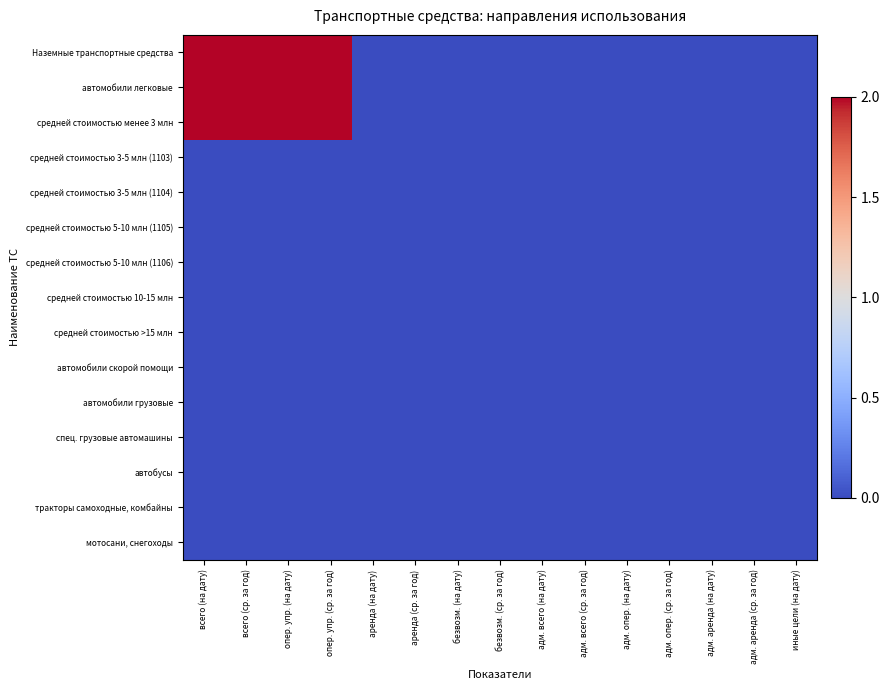

Reading right to left, list all the values displayed in this chart.

Наземные транспортные средства: иные цели (на дату)=0	адм. аренда (ср. за год)=0	адм. аренда (на дату)=0	адм. опер. (ср. за год)=0	адм. опер. (на дату)=0	адм. всего (ср. за год)=0	адм. всего (на дату)=0	безвозм. (ср. за год)=0	безвозм. (на дату)=0	аренда (ср. за год)=0	аренда (на дату)=0	опер. упр. (ср. за год)=2	опер. упр. (на дату)=2	всего (ср. за год)=2	всего (на дату)=2
автомобили легковые: иные цели (на дату)=0	адм. аренда (ср. за год)=0	адм. аренда (на дату)=0	адм. опер. (ср. за год)=0	адм. опер. (на дату)=0	адм. всего (ср. за год)=0	адм. всего (на дату)=0	безвозм. (ср. за год)=0	безвозм. (на дату)=0	аренда (ср. за год)=0	аренда (на дату)=0	опер. упр. (ср. за год)=2	опер. упр. (на дату)=2	всего (ср. за год)=2	всего (на дату)=2
средней стоимостью менее 3 млн: иные цели (на дату)=0	адм. аренда (ср. за год)=0	адм. аренда (на дату)=0	адм. опер. (ср. за год)=0	адм. опер. (на дату)=0	адм. всего (ср. за год)=0	адм. всего (на дату)=0	безвозм. (ср. за год)=0	безвозм. (на дату)=0	аренда (ср. за год)=0	аренда (на дату)=0	опер. упр. (ср. за год)=2	опер. упр. (на дату)=2	всего (ср. за год)=2	всего (на дату)=2
средней стоимостью 3-5 млн (1103): иные цели (на дату)=0	адм. аренда (ср. за год)=0	адм. аренда (на дату)=0	адм. опер. (ср. за год)=0	адм. опер. (на дату)=0	адм. всего (ср. за год)=0	адм. всего (на дату)=0	безвозм. (ср. за год)=0	безвозм. (на дату)=0	аренда (ср. за год)=0	аренда (на дату)=0	опер. упр. (ср. за год)=0	опер. упр. (на дату)=0	всего (ср. за год)=0	всего (на дату)=0
средней стоимостью 3-5 млн (1104): иные цели (на дату)=0	адм. аренда (ср. за год)=0	адм. аренда (на дату)=0	адм. опер. (ср. за год)=0	адм. опер. (на дату)=0	адм. всего (ср. за год)=0	адм. всего (на дату)=0	безвозм. (ср. за год)=0	безвозм. (на дату)=0	аренда (ср. за год)=0	аренда (на дату)=0	опер. упр. (ср. за год)=0	опер. упр. (на дату)=0	всего (ср. за год)=0	всего (на дату)=0
средней стоимостью 5-10 млн (1105): иные цели (на дату)=0	адм. аренда (ср. за год)=0	адм. аренда (на дату)=0	адм. опер. (ср. за год)=0	адм. опер. (на дату)=0	адм. всего (ср. за год)=0	адм. всего (на дату)=0	безвозм. (ср. за год)=0	безвозм. (на дату)=0	аренда (ср. за год)=0	аренда (на дату)=0	опер. упр. (ср. за год)=0	опер. упр. (на дату)=0	всего (ср. за год)=0	всего (на дату)=0
средней стоимостью 5-10 млн (1106): иные цели (на дату)=0	адм. аренда (ср. за год)=0	адм. аренда (на дату)=0	адм. опер. (ср. за год)=0	адм. опер. (на дату)=0	адм. всего (ср. за год)=0	адм. всего (на дату)=0	безвозм. (ср. за год)=0	безвозм. (на дату)=0	аренда (ср. за год)=0	аренда (на дату)=0	опер. упр. (ср. за год)=0	опер. упр. (на дату)=0	всего (ср. за год)=0	всего (на дату)=0
средней стоимостью 10-15 млн: иные цели (на дату)=0	адм. аренда (ср. за год)=0	адм. аренда (на дату)=0	адм. опер. (ср. за год)=0	адм. опер. (на дату)=0	адм. всего (ср. за год)=0	адм. всего (на дату)=0	безвозм. (ср. за год)=0	безвозм. (на дату)=0	аренда (ср. за год)=0	аренда (на дату)=0	опер. упр. (ср. за год)=0	опер. упр. (на дату)=0	всего (ср. за год)=0	всего (на дату)=0
средней стоимостью >15 млн: иные цели (на дату)=0	адм. аренда (ср. за год)=0	адм. аренда (на дату)=0	адм. опер. (ср. за год)=0	адм. опер. (на дату)=0	адм. всего (ср. за год)=0	адм. всего (на дату)=0	безвозм. (ср. за год)=0	безвозм. (на дату)=0	аренда (ср. за год)=0	аренда (на дату)=0	опер. упр. (ср. за год)=0	опер. упр. (на дату)=0	всего (ср. за год)=0	всего (на дату)=0
автомобили скорой помощи: иные цели (на дату)=0	адм. аренда (ср. за год)=0	адм. аренда (на дату)=0	адм. опер. (ср. за год)=0	адм. опер. (на дату)=0	адм. всего (ср. за год)=0	адм. всего (на дату)=0	безвозм. (ср. за год)=0	безвозм. (на дату)=0	аренда (ср. за год)=0	аренда (на дату)=0	опер. упр. (ср. за год)=0	опер. упр. (на дату)=0	всего (ср. за год)=0	всего (на дату)=0
автомобили грузовые: иные цели (на дату)=0	адм. аренда (ср. за год)=0	адм. аренда (на дату)=0	адм. опер. (ср. за год)=0	адм. опер. (на дату)=0	адм. всего (ср. за год)=0	адм. всего (на дату)=0	безвозм. (ср. за год)=0	безвозм. (на дату)=0	аренда (ср. за год)=0	аренда (на дату)=0	опер. упр. (ср. за год)=0	опер. упр. (на дату)=0	всего (ср. за год)=0	всего (на дату)=0
спец. грузовые автомашины: иные цели (на дату)=0	адм. аренда (ср. за год)=0	адм. аренда (на дату)=0	адм. опер. (ср. за год)=0	адм. опер. (на дату)=0	адм. всего (ср. за год)=0	адм. всего (на дату)=0	безвозм. (ср. за год)=0	безвозм. (на дату)=0	аренда (ср. за год)=0	аренда (на дату)=0	опер. упр. (ср. за год)=0	опер. упр. (на дату)=0	всего (ср. за год)=0	всего (на дату)=0
автобусы: иные цели (на дату)=0	адм. аренда (ср. за год)=0	адм. аренда (на дату)=0	адм. опер. (ср. за год)=0	адм. опер. (на дату)=0	адм. всего (ср. за год)=0	адм. всего (на дату)=0	безвозм. (ср. за год)=0	безвозм. (на дату)=0	аренда (ср. за год)=0	аренда (на дату)=0	опер. упр. (ср. за год)=0	опер. упр. (на дату)=0	всего (ср. за год)=0	всего (на дату)=0
тракторы самоходные, комбайны: иные цели (на дату)=0	адм. аренда (ср. за год)=0	адм. аренда (на дату)=0	адм. опер. (ср. за год)=0	адм. опер. (на дату)=0	адм. всего (ср. за год)=0	адм. всего (на дату)=0	безвозм. (ср. за год)=0	безвозм. (на дату)=0	аренда (ср. за год)=0	аренда (на дату)=0	опер. упр. (ср. за год)=0	опер. упр. (на дату)=0	всего (ср. за год)=0	всего (на дату)=0
мотосани, снегоходы: иные цели (на дату)=0	адм. аренда (ср. за год)=0	адм. аренда (на дату)=0	адм. опер. (ср. за год)=0	адм. опер. (на дату)=0	адм. всего (ср. за год)=0	адм. всего (на дату)=0	безвозм. (ср. за год)=0	безвозм. (на дату)=0	аренда (ср. за год)=0	аренда (на дату)=0	опер. упр. (ср. за год)=0	опер. упр. (на дату)=0	всего (ср. за год)=0	всего (на дату)=0